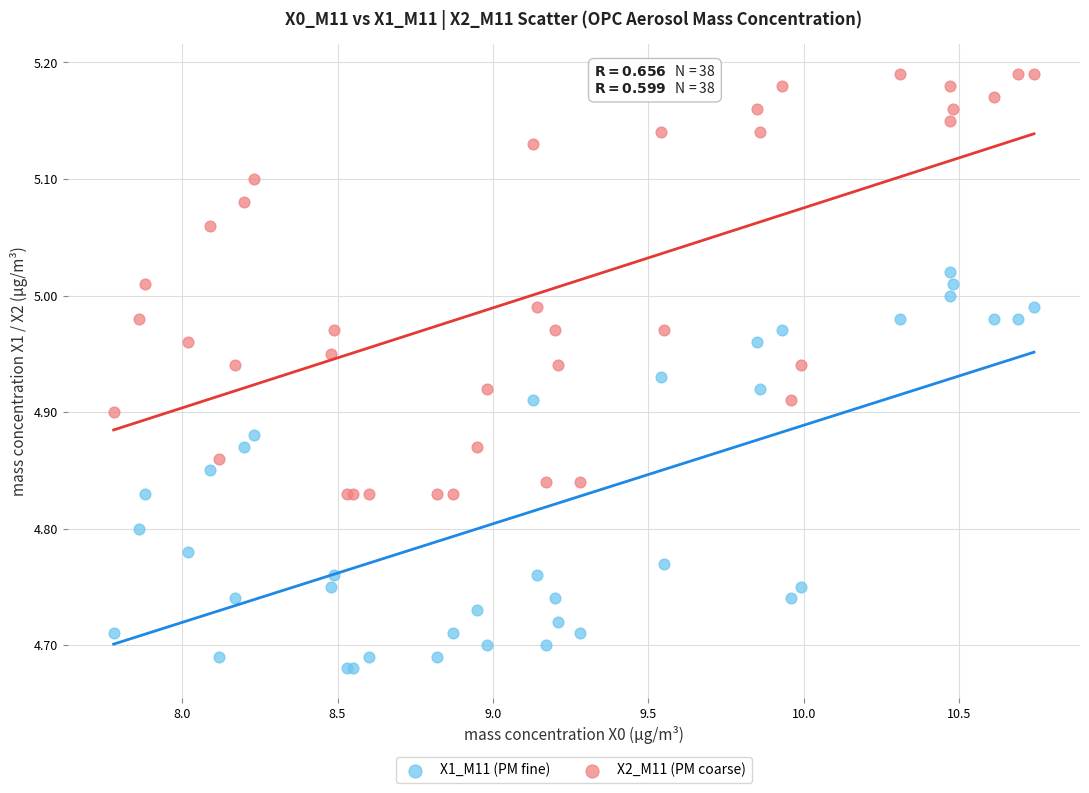

Which series contains the lowest Y value?

X1_M11 (PM fine)